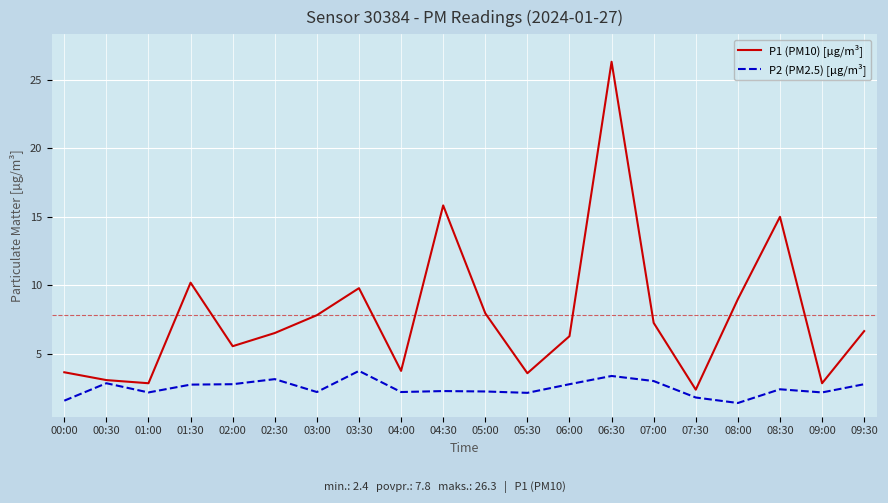

At which category is the sum across all series the highest?

06:30